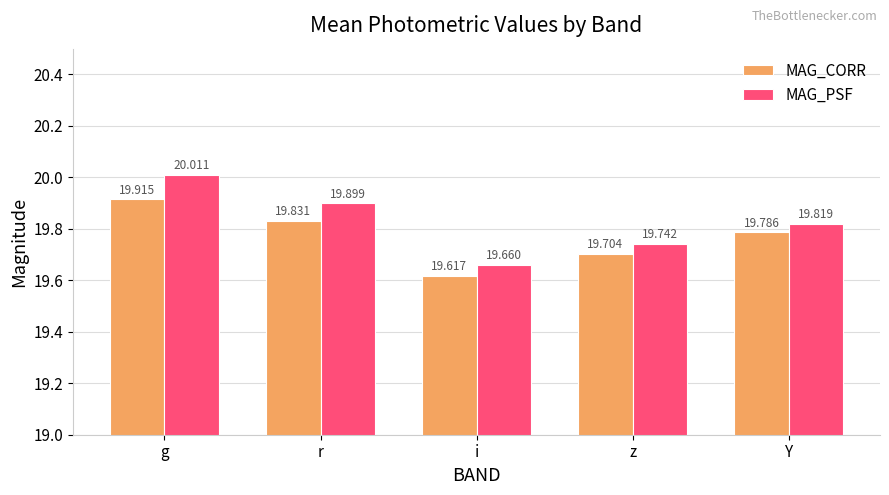

What is the minimum value for MAG_PSF?

19.7